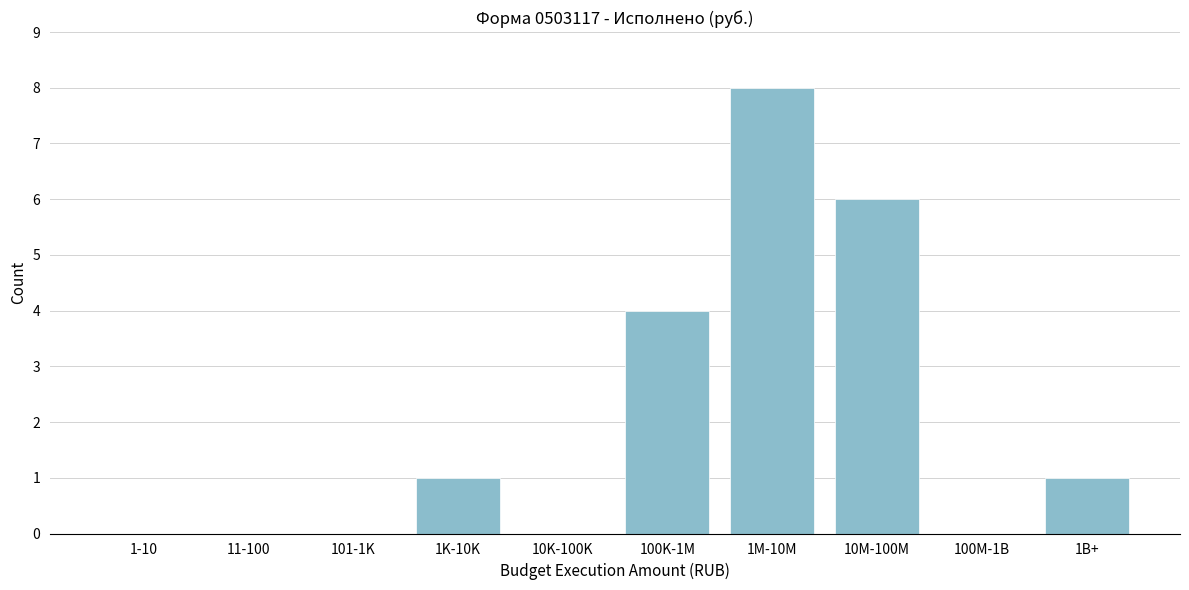

Reading left to right, list all the values displayed in this chart.

1-10=0	11-100=0	101-1K=0	1K-10K=1	10K-100K=0	100K-1M=4	1M-10M=8	10M-100M=6	100M-1B=0	1B+=1